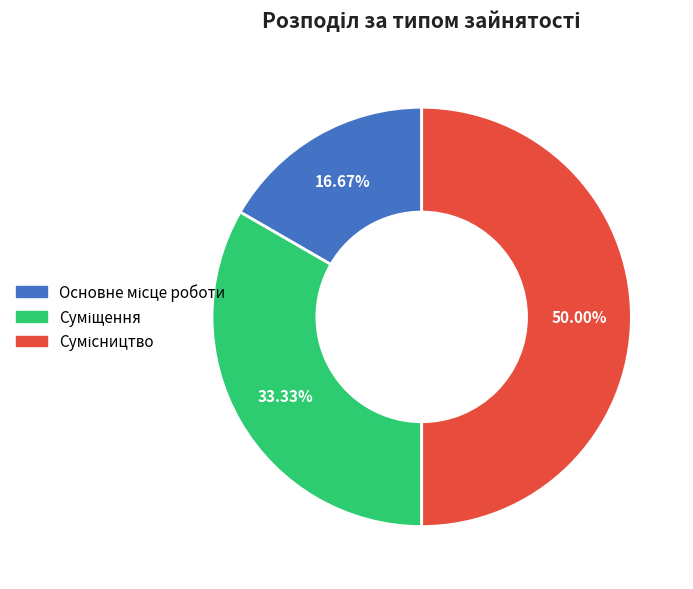

How many slices are in this pie chart?

3